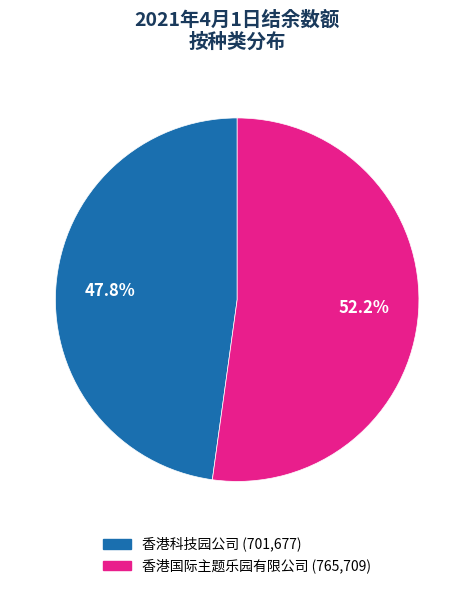

Is there a majority slice in this chart?

Yes